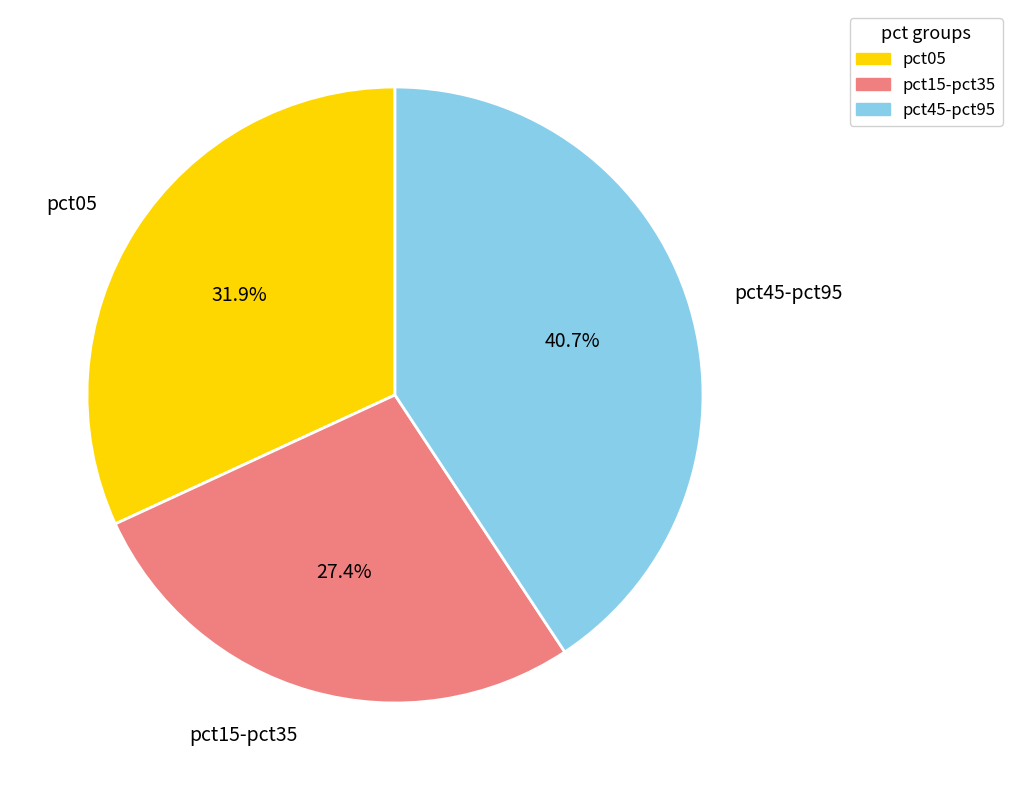

Approximately how many times larger is the value at pct45-pct95 compared to pct15-pct35?

1.5